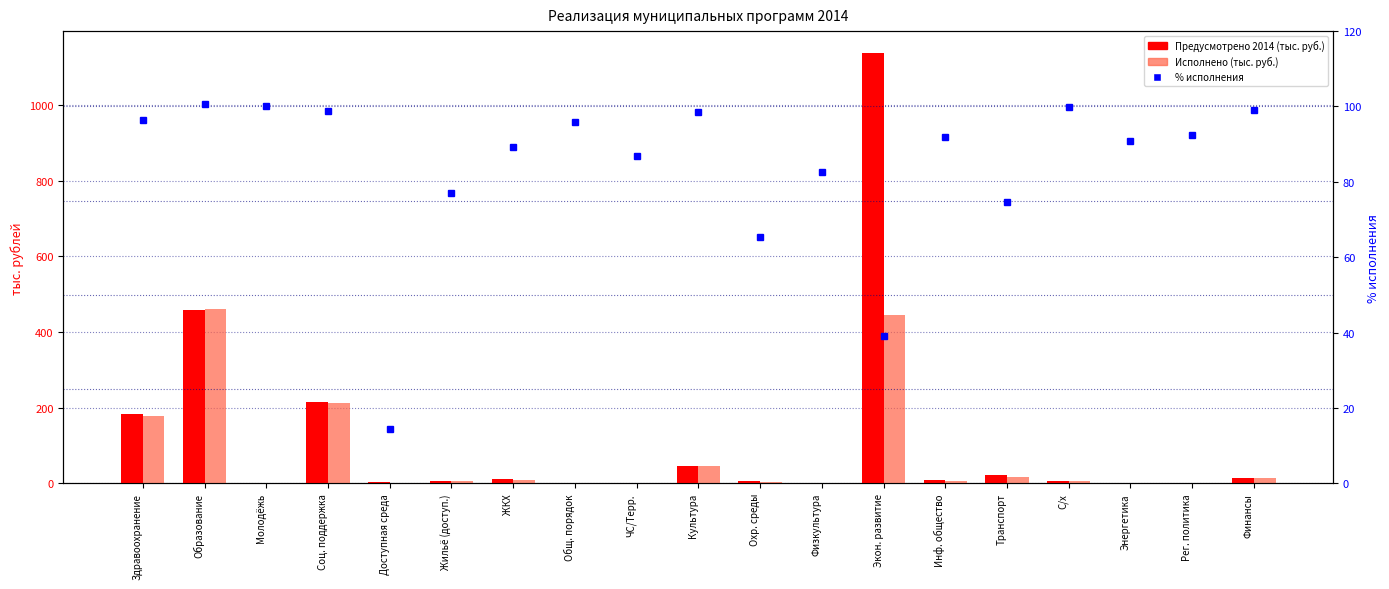

How many series are shown in this chart?

3